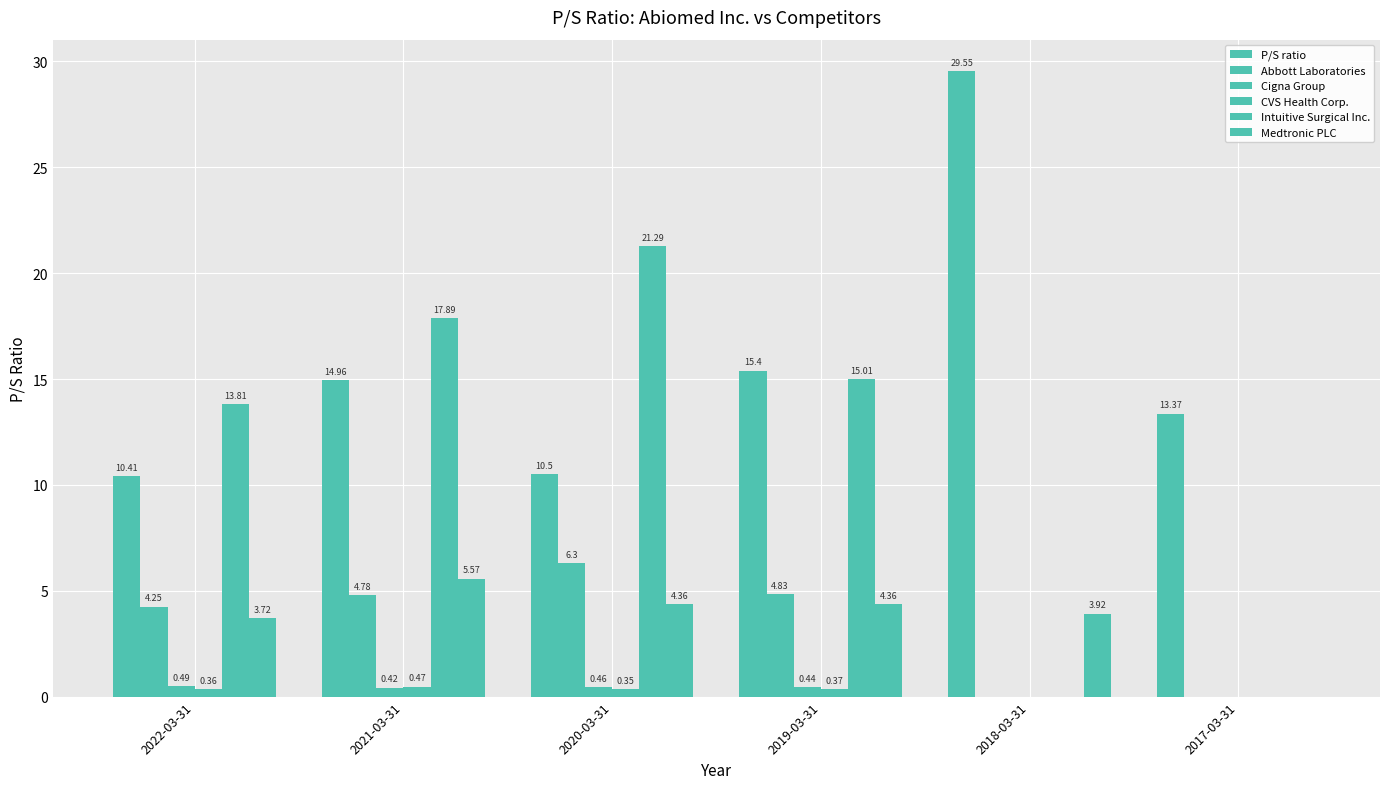

Are the bars horizontal?

No